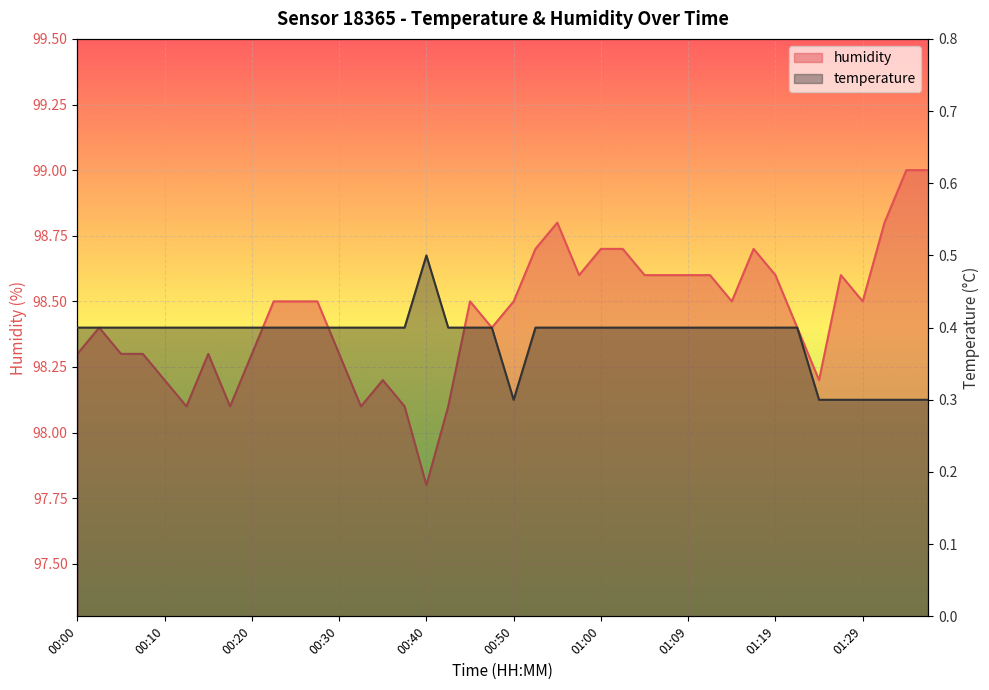

At which category does humidity reach its first local valley?

00:13